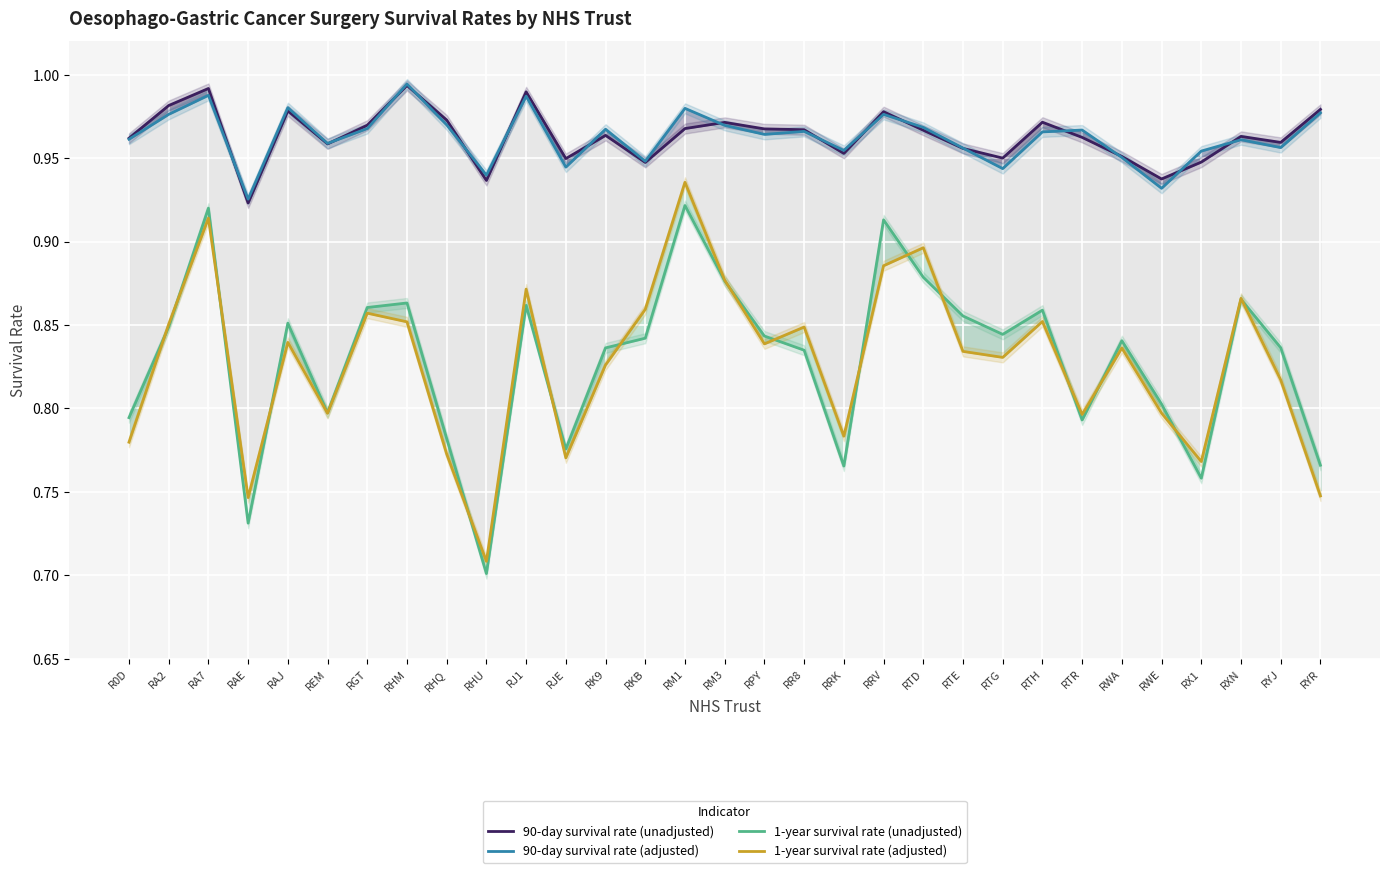

At RTD, list the series in order from smallest to largest.

1-year survival rate (unadjusted), 1-year survival rate (adjusted), 90-day survival rate (unadjusted), 90-day survival rate (adjusted)